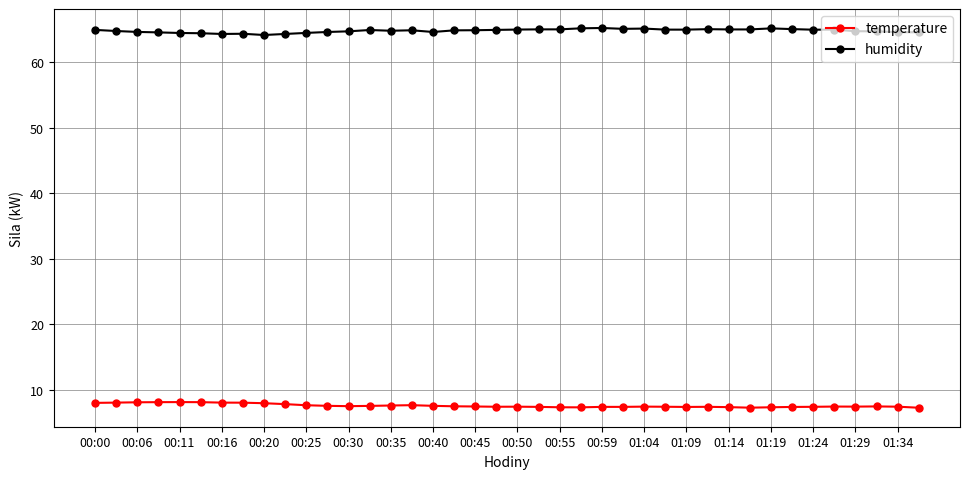

What is the minimum value for humidity?

64.1